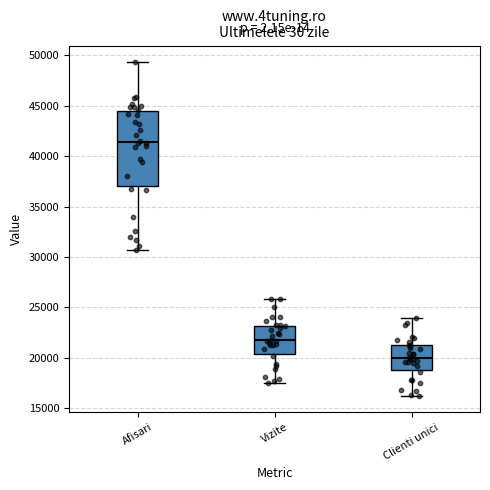

Reading left to right, transcribe this box plot: for each box, give where its median line is, the range the box spans, and where its two whiskers end, as read against the y-axis. The values are not printed on the chart, so give them approximately, as read against the axis.

Afisari: median 41500, box 37000 to 44500, whiskers 30500 to 49500
Vizite: median 22000, box 20500 to 23000, whiskers 17500 to 26000
Clienti unici: median 20000, box 18500 to 21000, whiskers 16500 to 24000